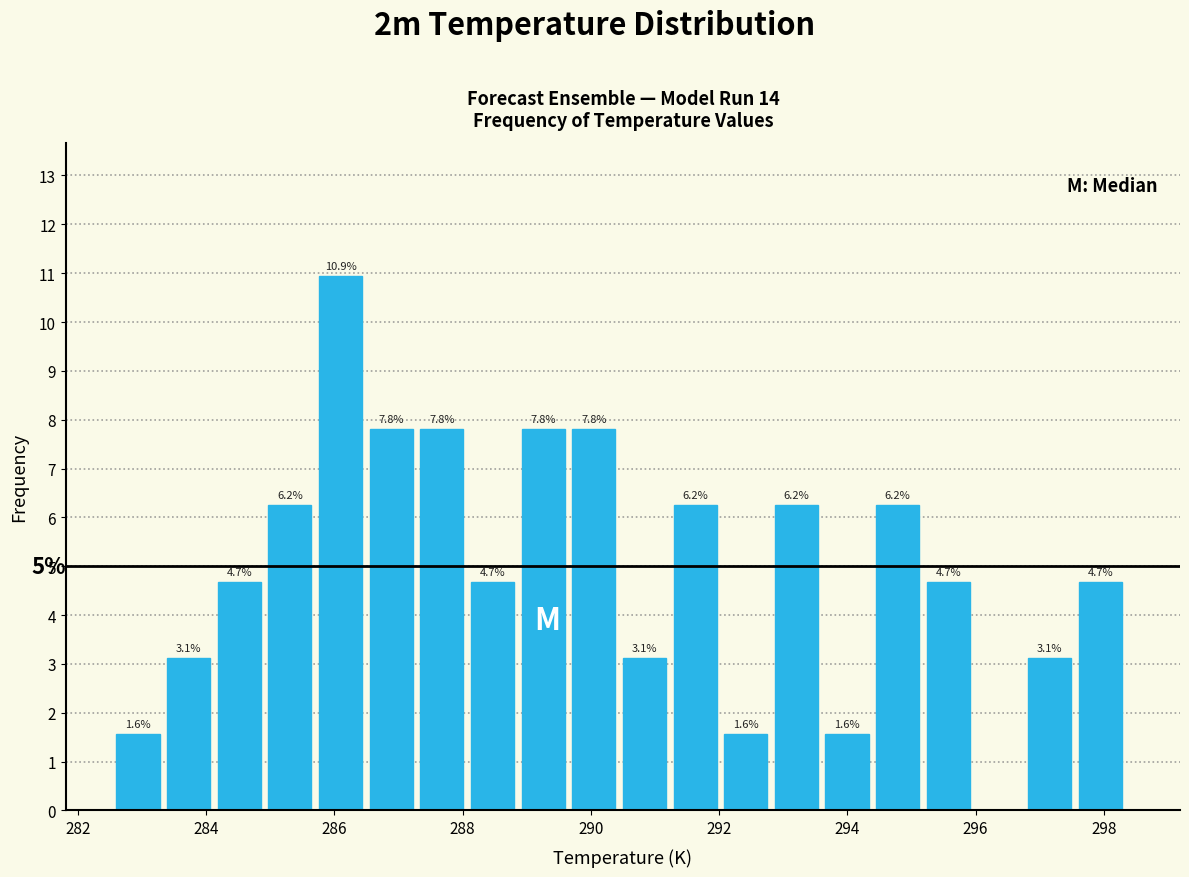

Read against the x-axis, roughly where is the centre of the tallest bar?

286.0